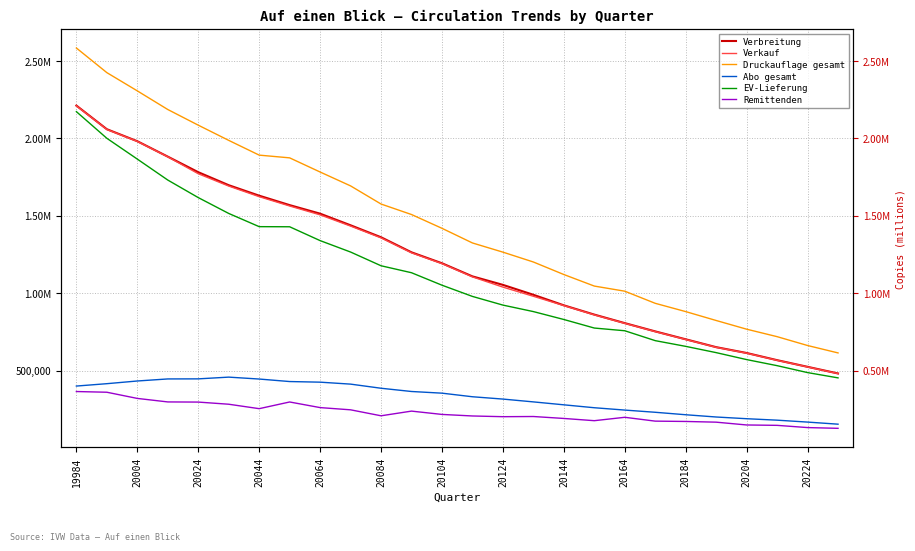

How many lines are shown in the chart?

6